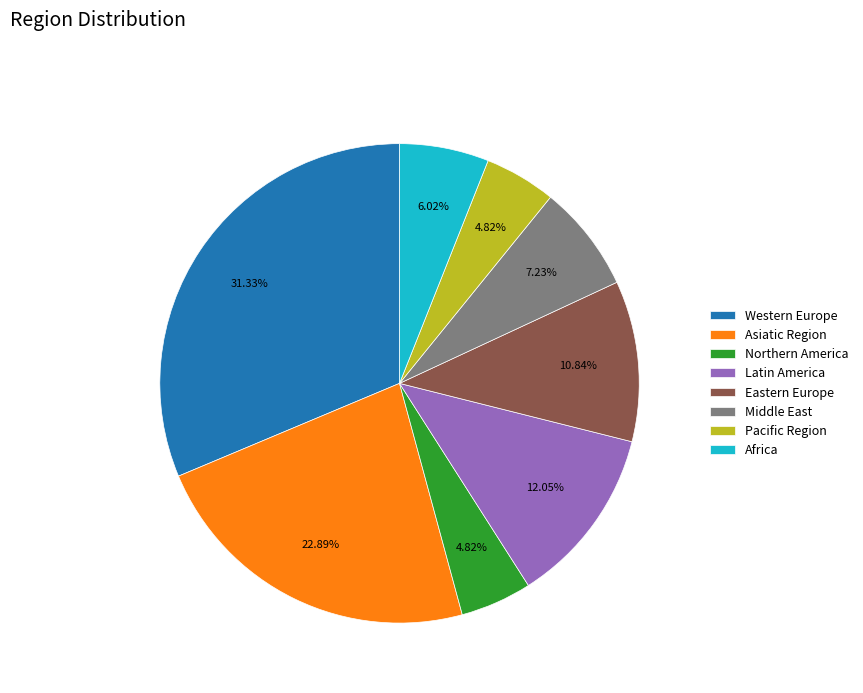

What is the largest slice in the pie chart?

Western Europe